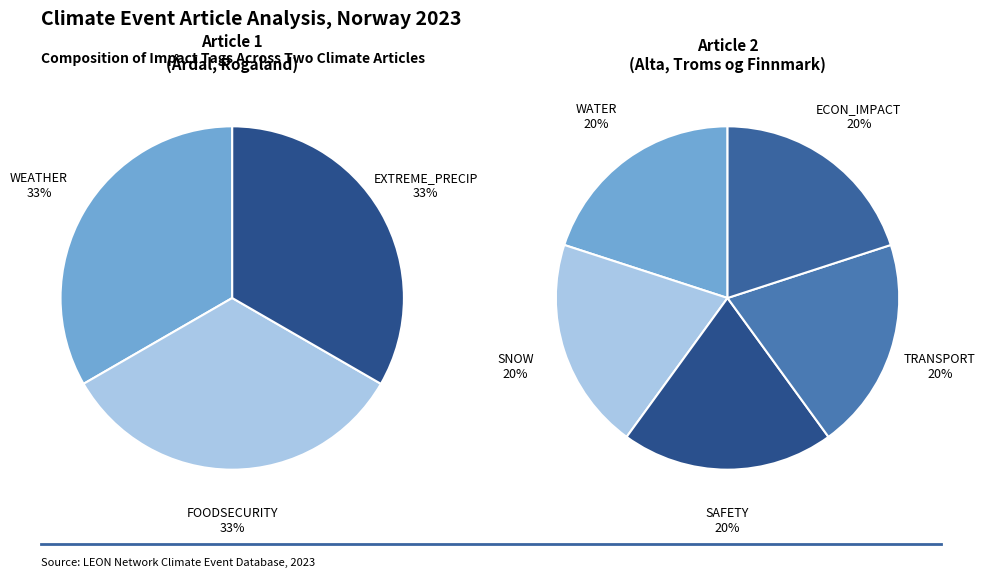

To the nearest percent, what is the average slice percentage?

20%